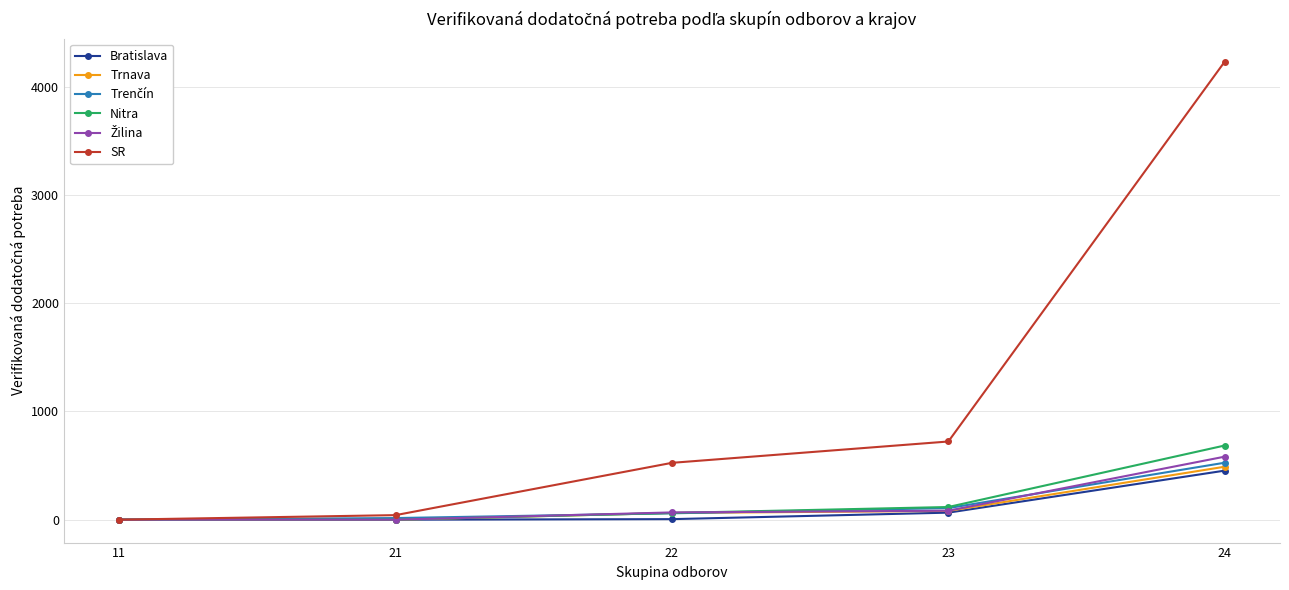

At how many categories does at least one series exceed 1203?

1